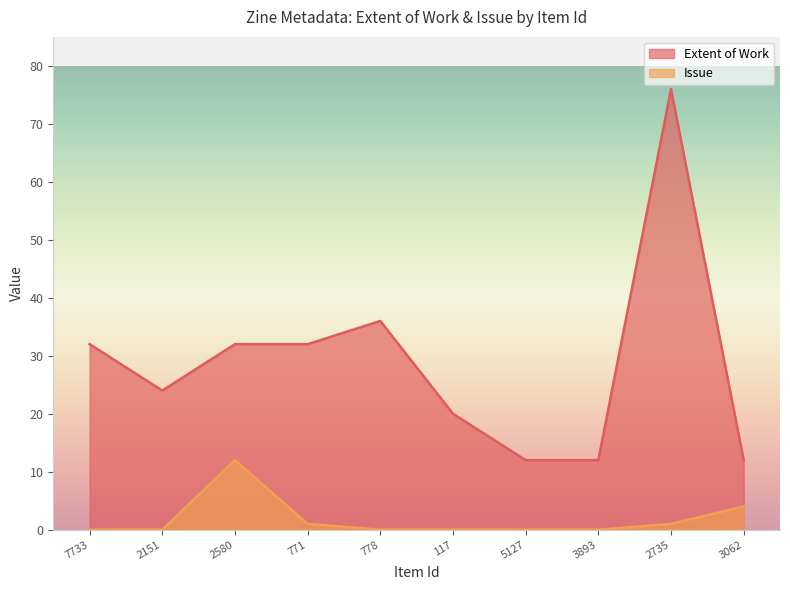

What is the value of the Extent of Work point at the 9th from the left?

76